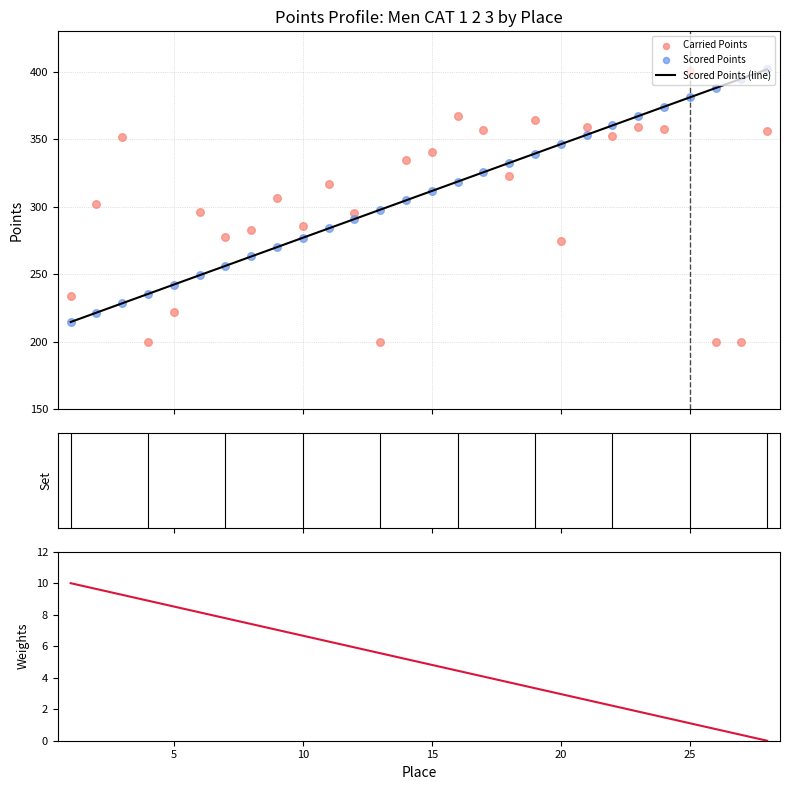

Which series has the largest total across all categories?

Scored Points (line)